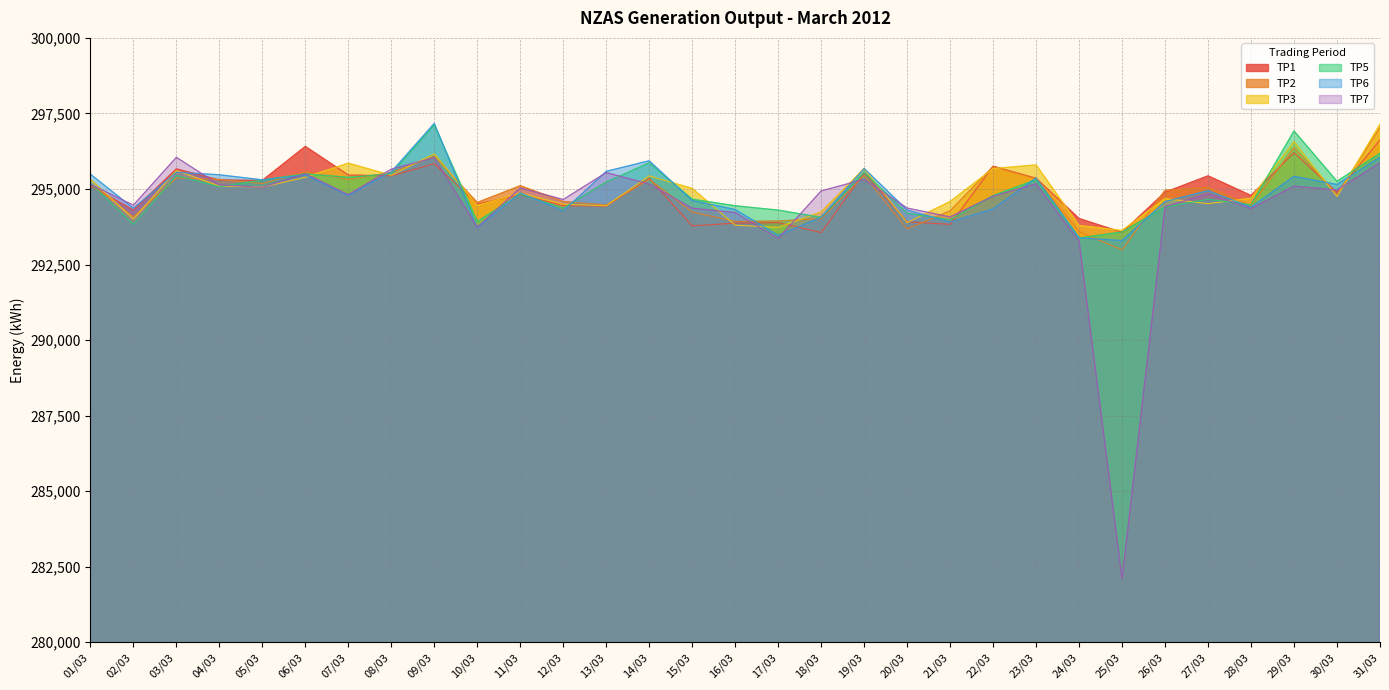

Where is TP2 nearest to the value 295009?

27/03